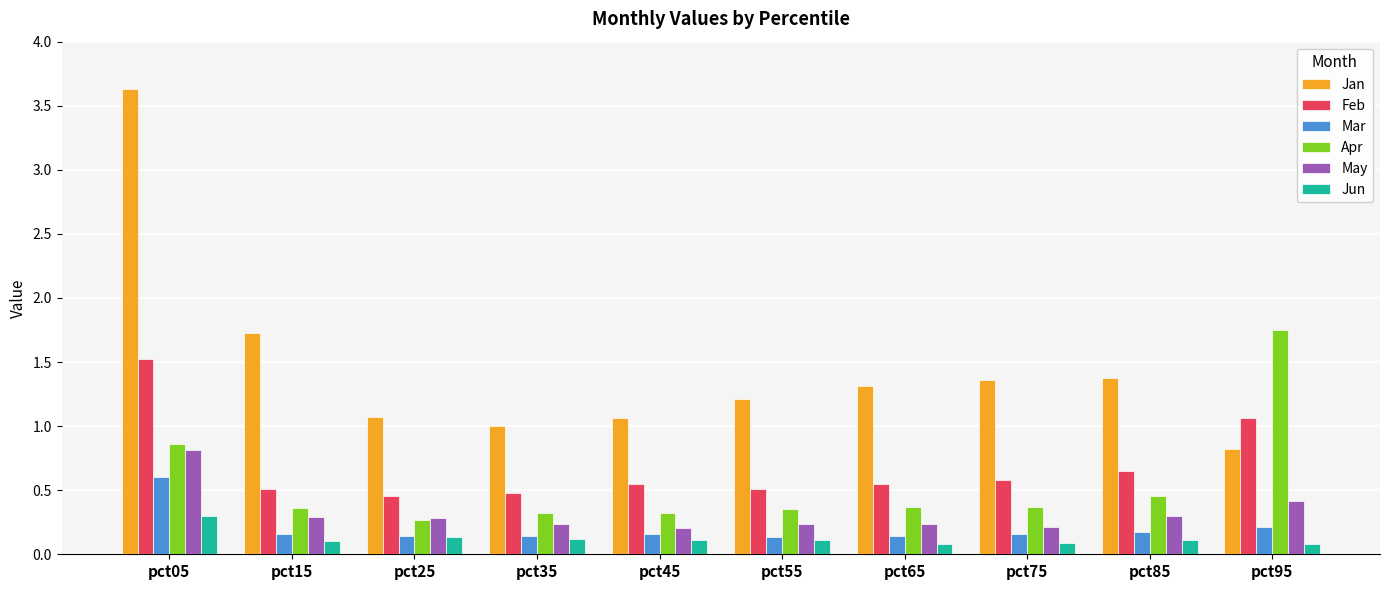

What is the sum of all Mar values?

2.0